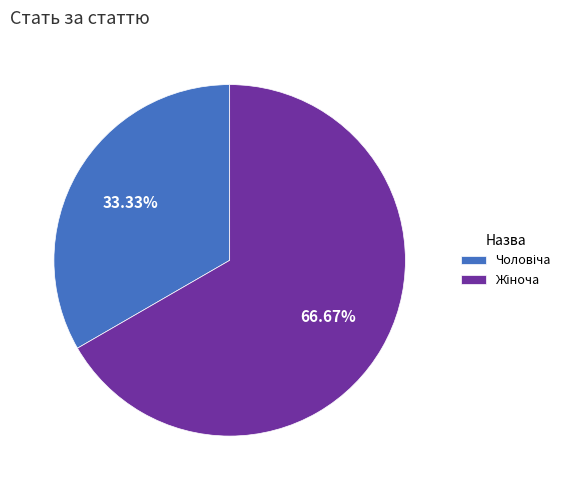

How many segments does this pie chart have?

2